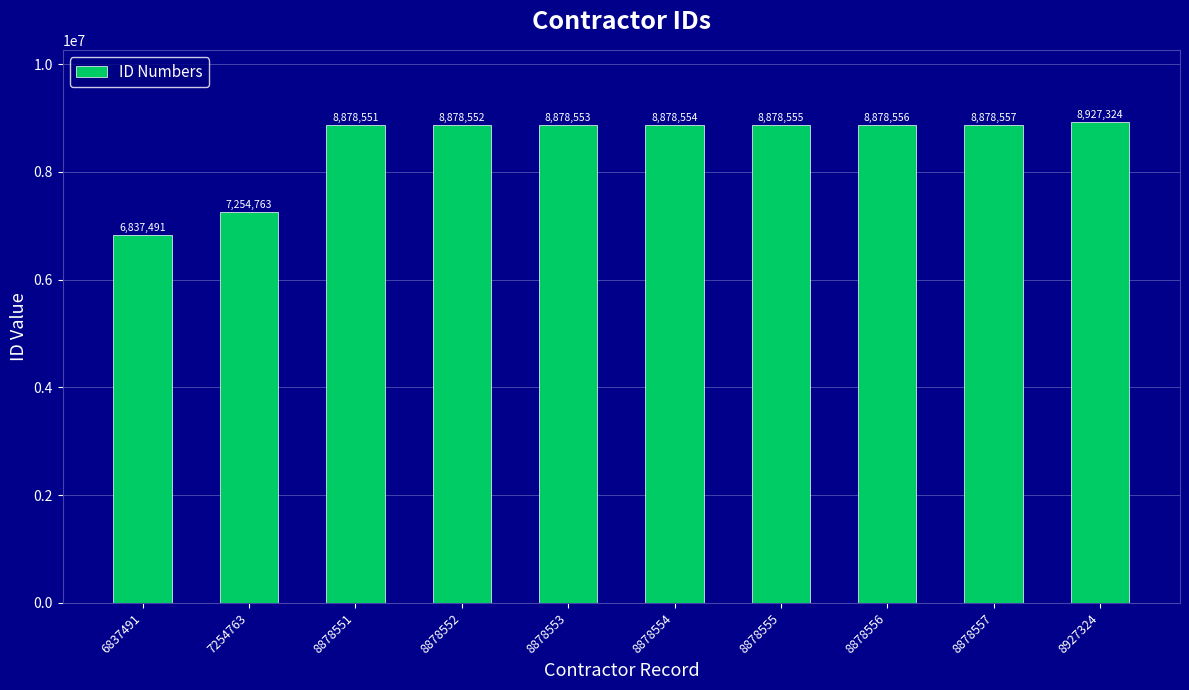

Rank the categories by value from highest to lowest.

8927324, 8878557, 8878556, 8878555, 8878554, 8878553, 8878552, 8878551, 7254763, 6837491